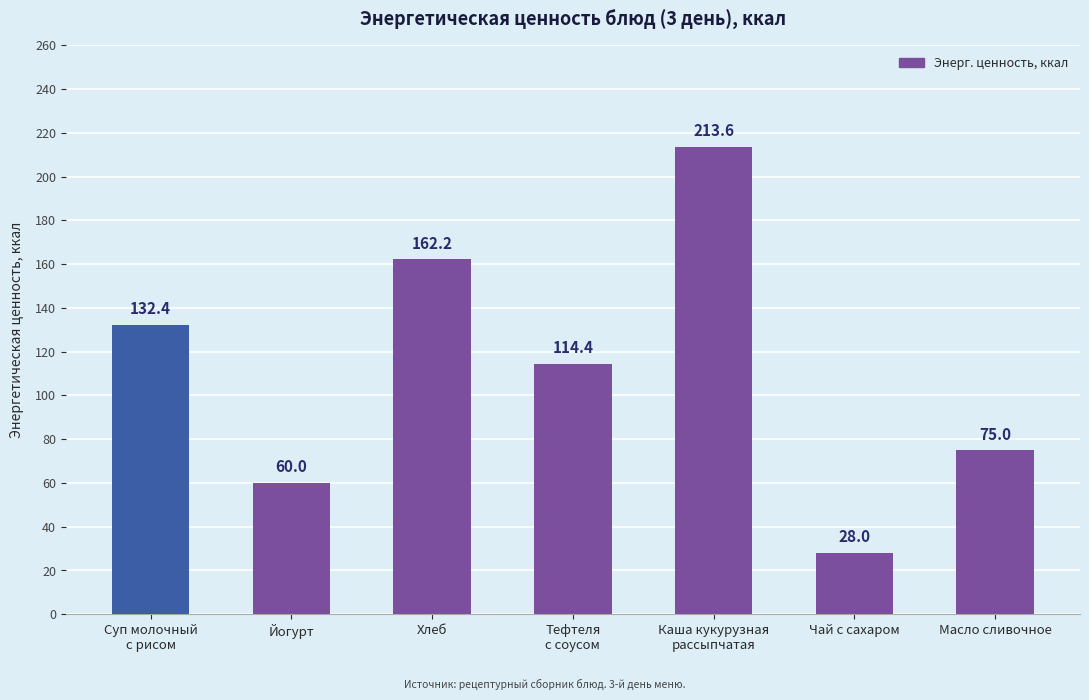

Reading left to right, transcribe all the data shown in this chart.

Суп молочный
с рисом=132.4	Йогурт=60.0	Хлеб=162.2	Тефтеля
с соусом=114.4	Каша кукурузная
рассыпчатая=213.6	Чай с сахаром=28.0	Масло сливочное=75.0